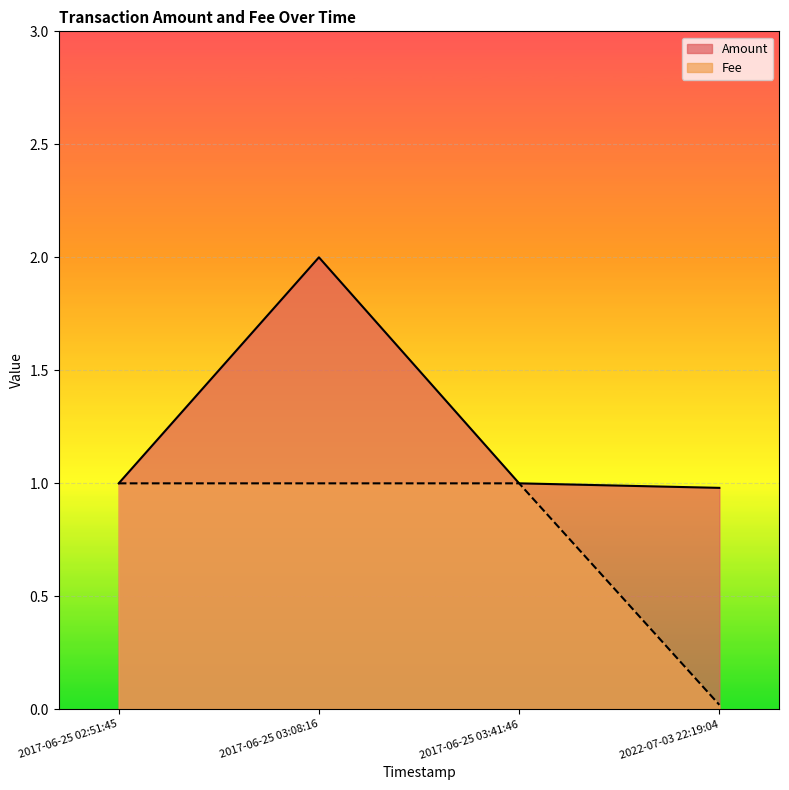

What are all the series names shown in the legend?

Amount, Fee